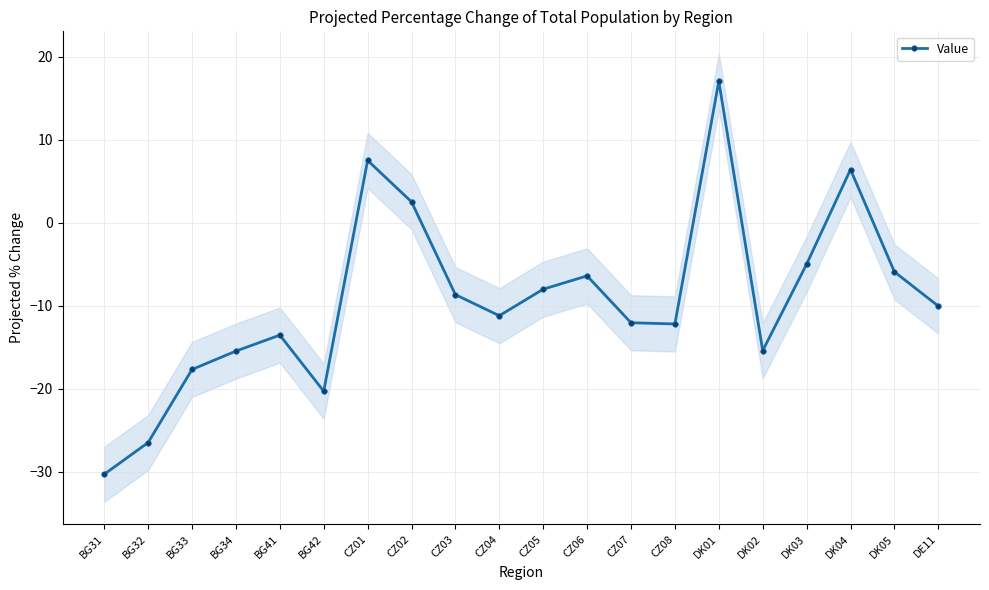

Reading left to right, list all the values displayed in this chart.

BG31=-30.3	BG32=-26.5	BG33=-17.7	BG34=-15.5	BG41=-13.6	BG42=-20.3	CZ01=7.5	CZ02=2.5	CZ03=-8.7	CZ04=-11.2	CZ05=-8.0	CZ06=-6.4	CZ07=-12.1	CZ08=-12.2	DK01=17.0	DK02=-15.4	DK03=-5.0	DK04=6.4	DK05=-5.9	DE11=-10.1